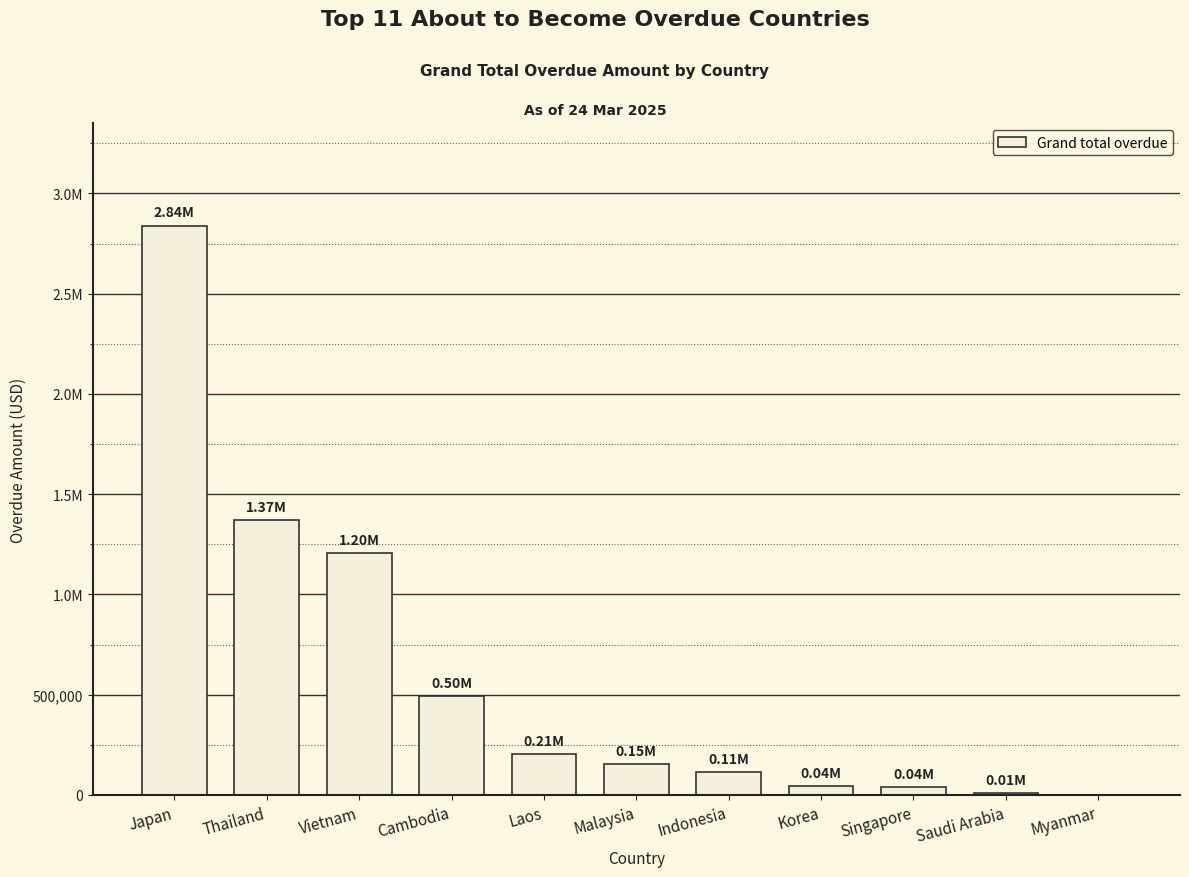

What is the average value?

588536.8